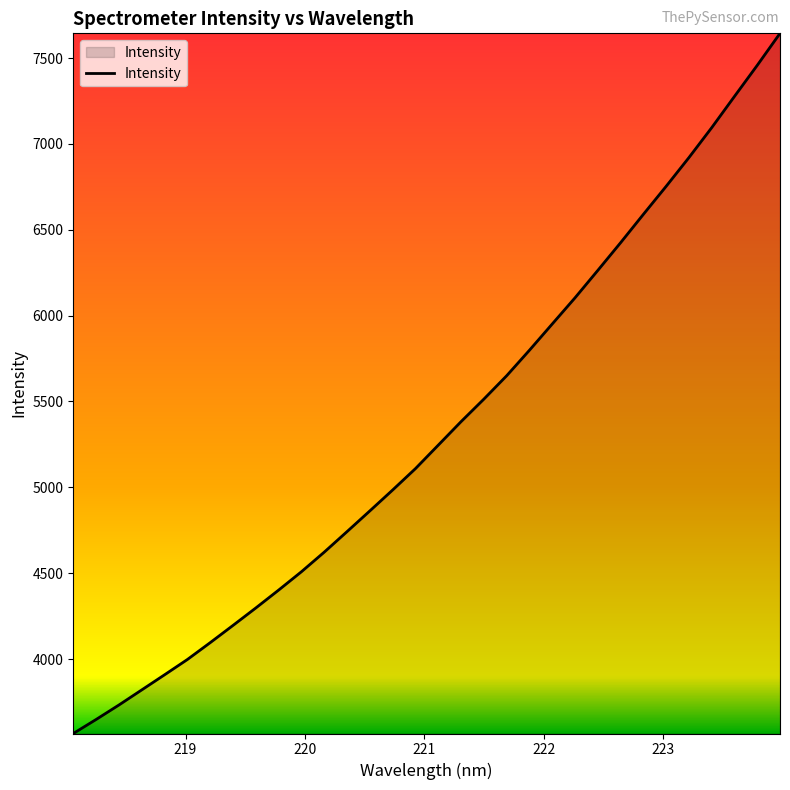

What is the greatest value displayed?

7643.7